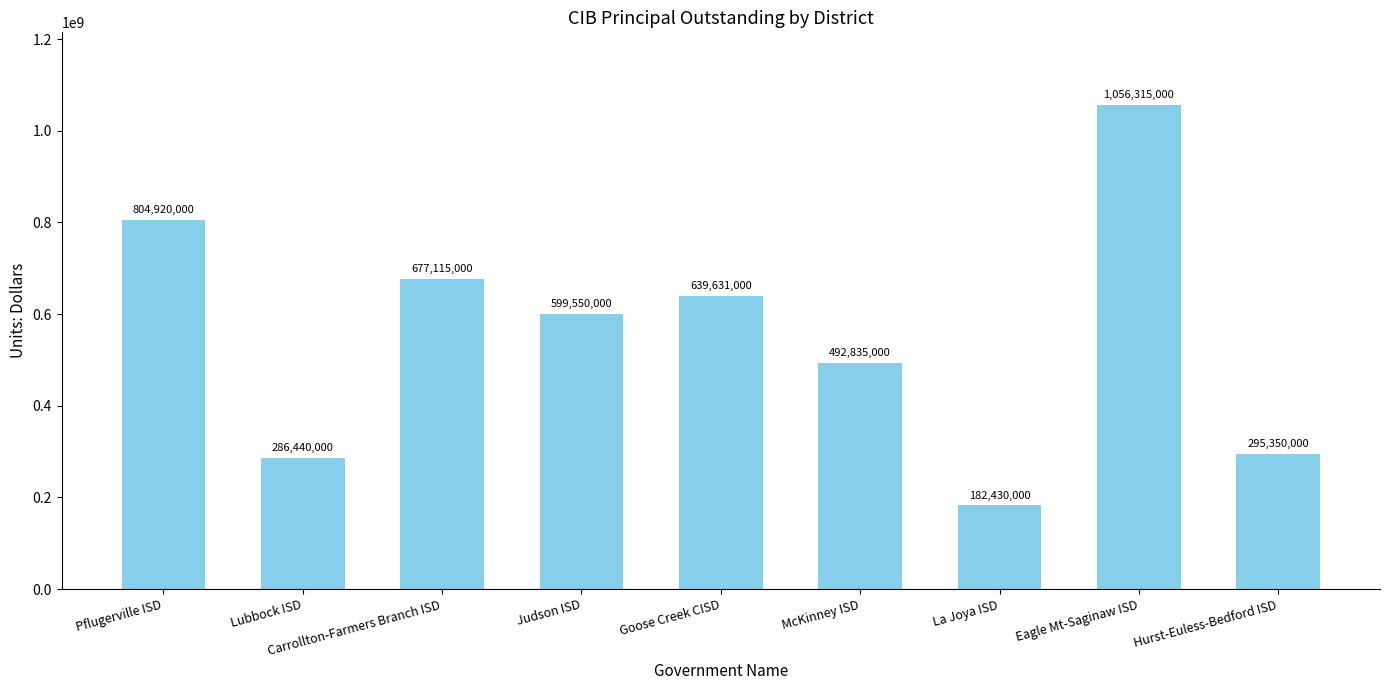

The value at La Joya ISD is 182430000. True or false?

True